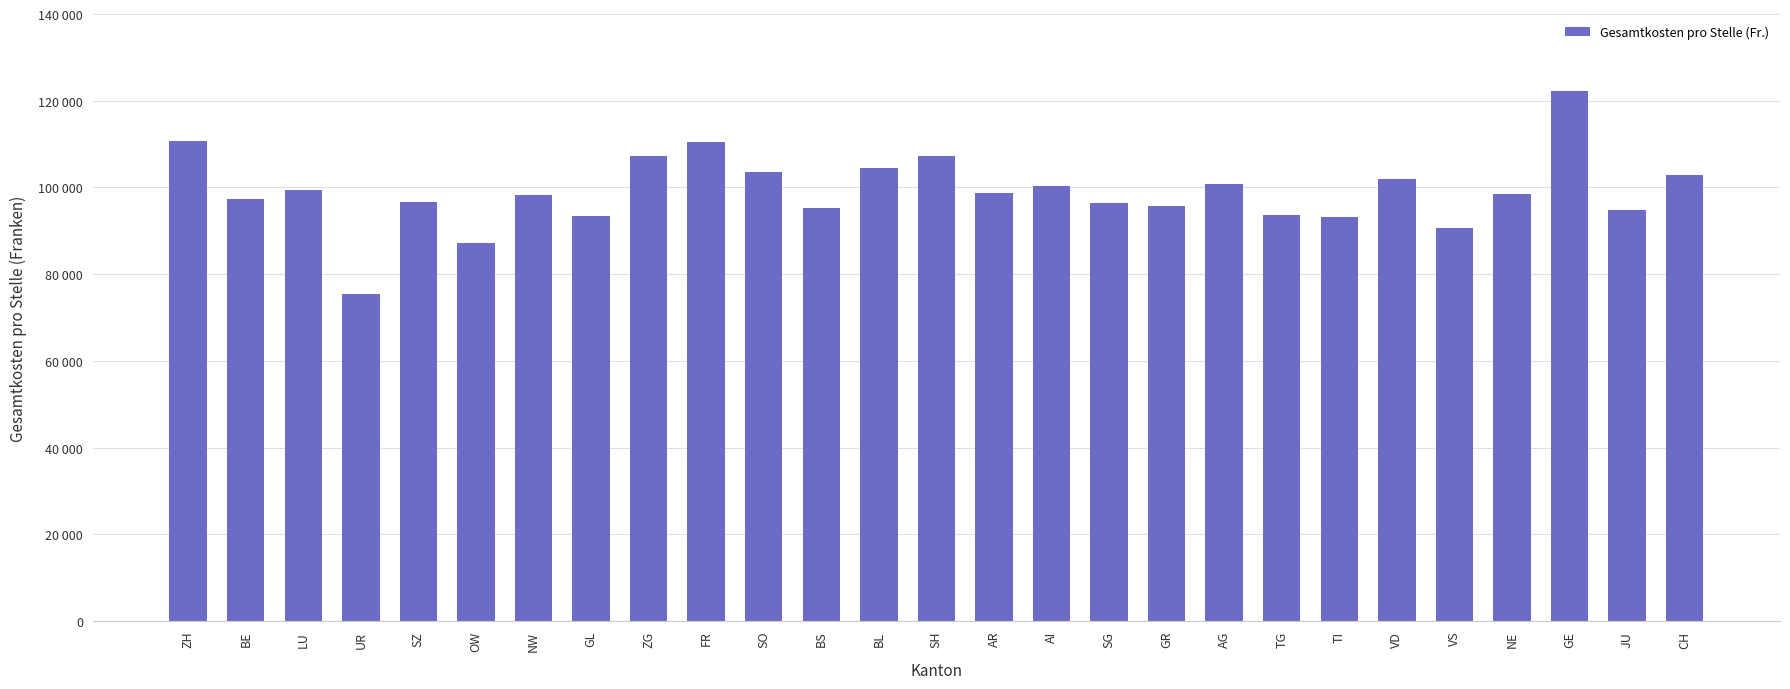

What is the sum of the values at SG and CH?

199125